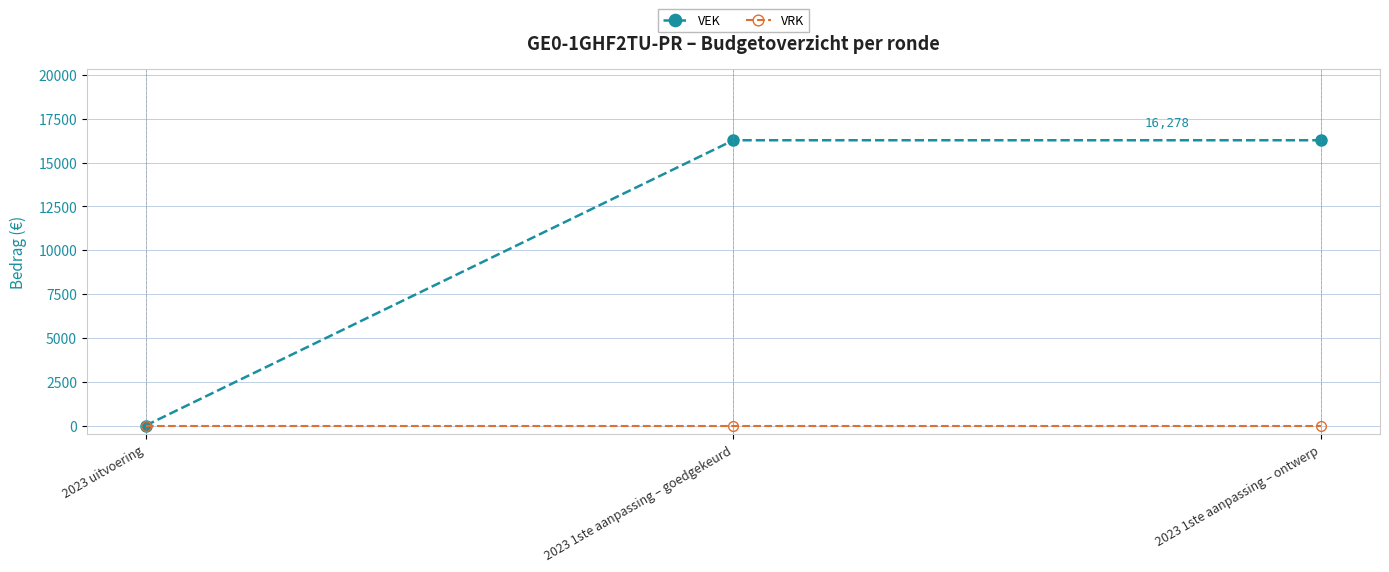

Reading left to right, transcribe all the data shown in this chart.

VEK: 2023 uitvoering=0	2023 1ste aanpassing – goedgekeurd=16278	2023 1ste aanpassing – ontwerp=16278
VRK: 2023 uitvoering=0	2023 1ste aanpassing – goedgekeurd=0	2023 1ste aanpassing – ontwerp=0